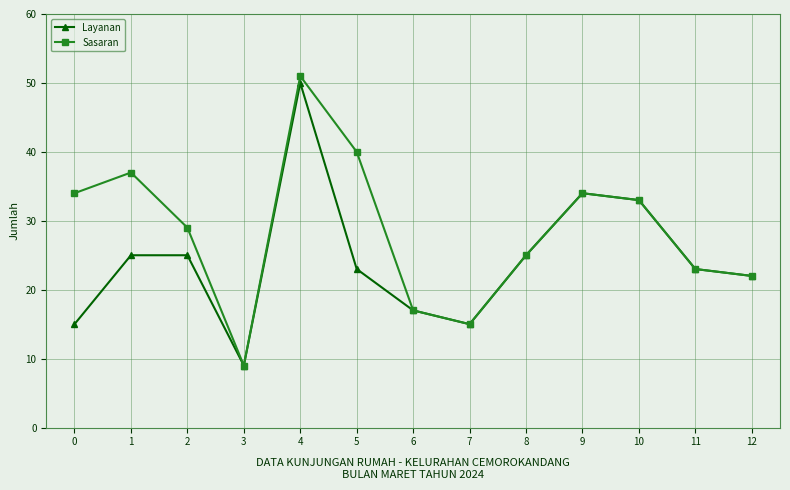

True or false: Layanan has more than 0 points higher than both neighbors.

True